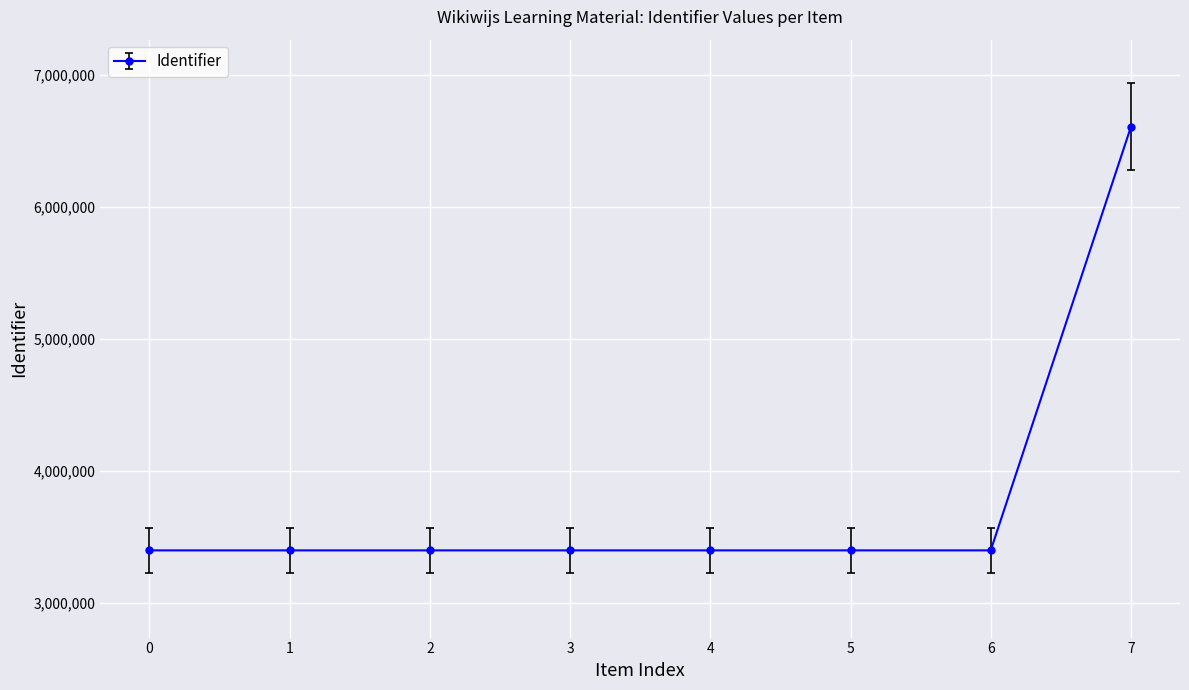

What is the smallest value displayed?

3397693